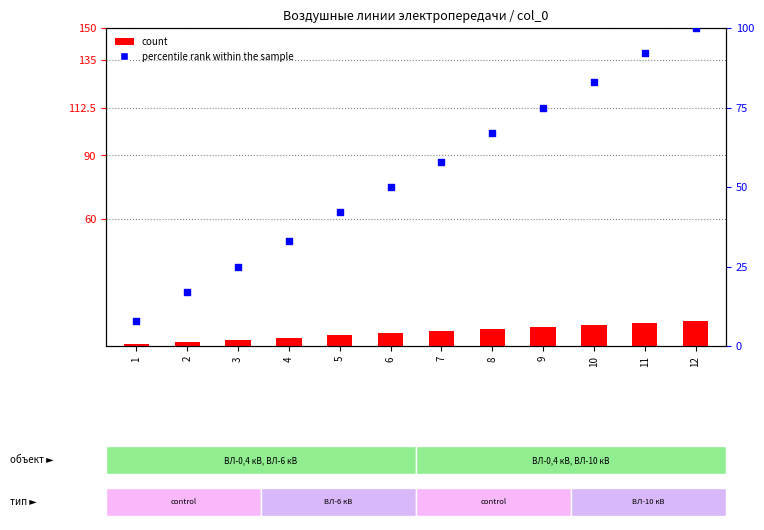

What are all the series names shown in the legend?

count, percentile rank within the sample